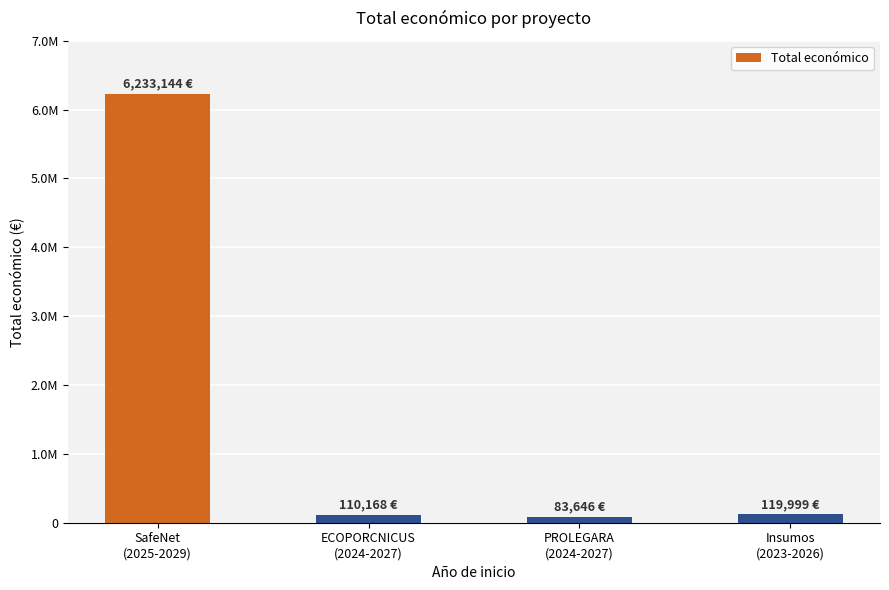

Rank the categories by value from highest to lowest.

SafeNet
(2025-2029), Insumos
(2023-2026), ECOPORCNICUS
(2024-2027), PROLEGARA
(2024-2027)